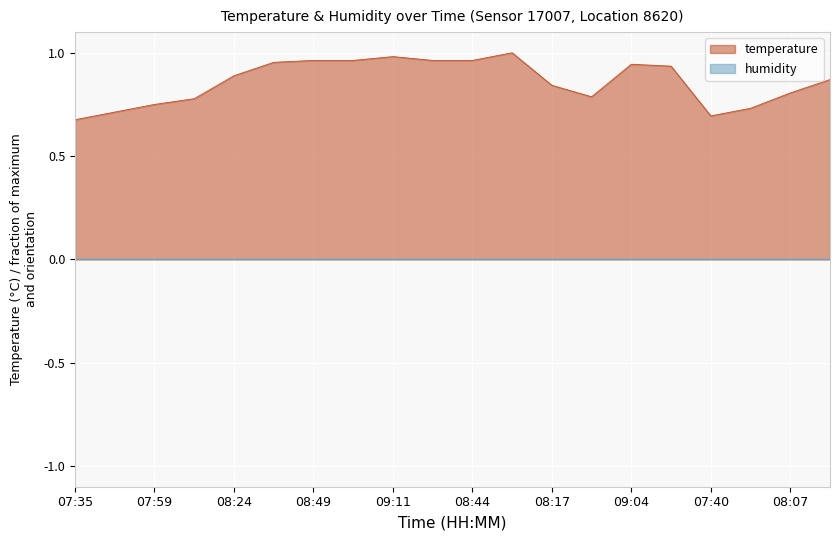

Which label corresponds to the smallest value in the chart?

07:35